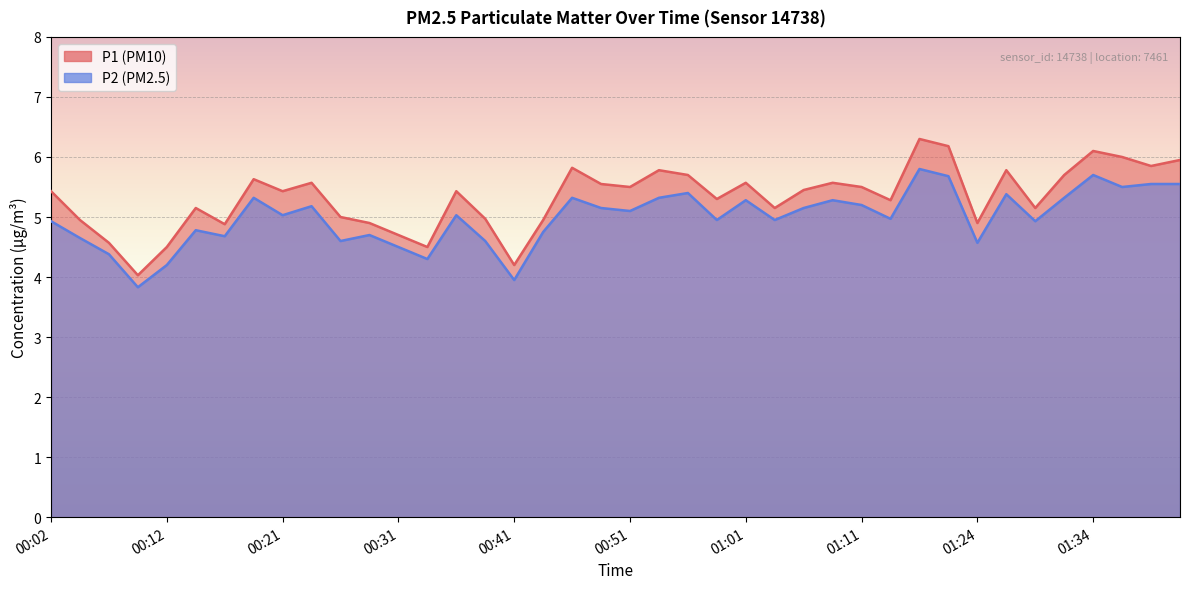

What is the difference between the P1 values at 00:19 and 00:29?

0.7